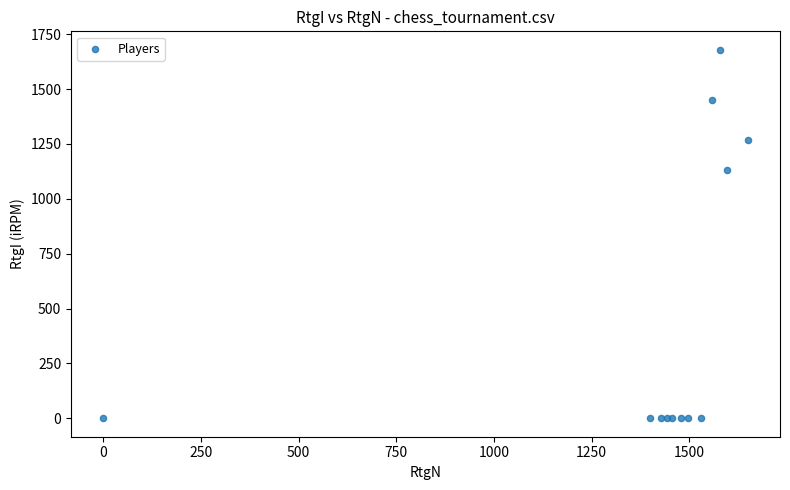

What Y value in the scatter plot is closest to 839?

1132